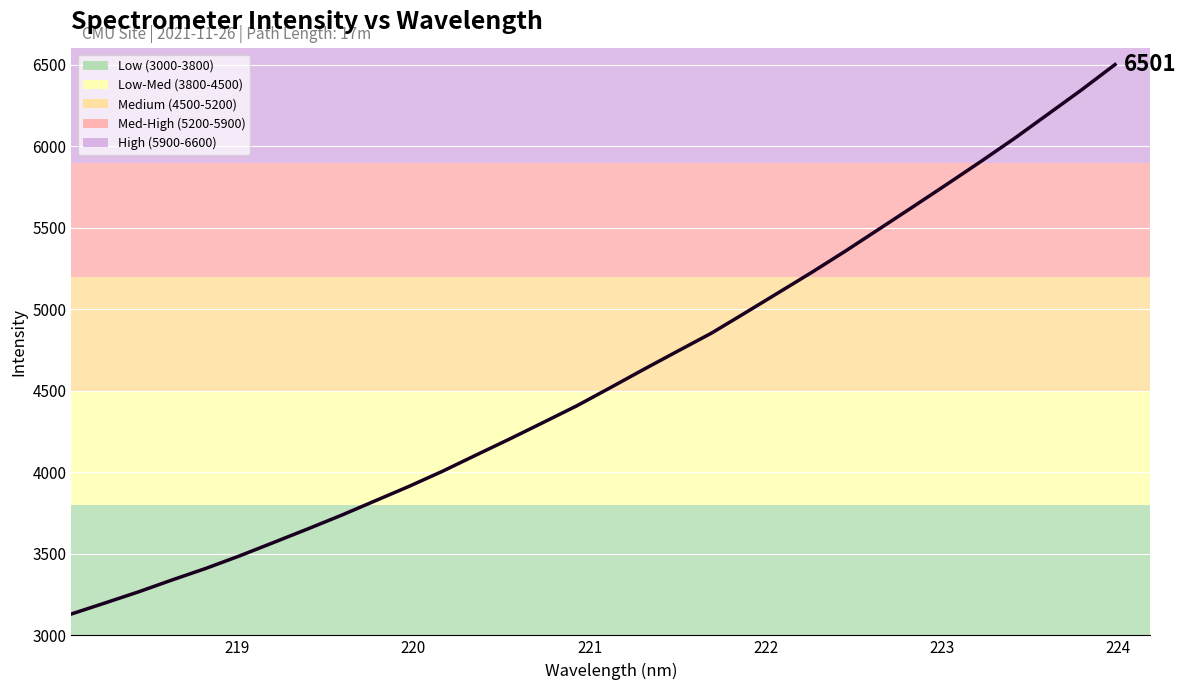

Reading left to right, transcribe all the data shown in this chart.

3131.3	3198.8	3267.4	3340.8	3411.5	3488.3	3569.7	3651.8	3735.6	3824.0	3912.2	4005.3	4104.9	4203.9	4305.3	4407.9	4519.4	4632.6	4743.5	4853.4	4977.5	5102.9	5228.7	5359.3	5494.4	5629.9	5766.8	5905.3	6046.9	6195.9	6345.3	6501.2